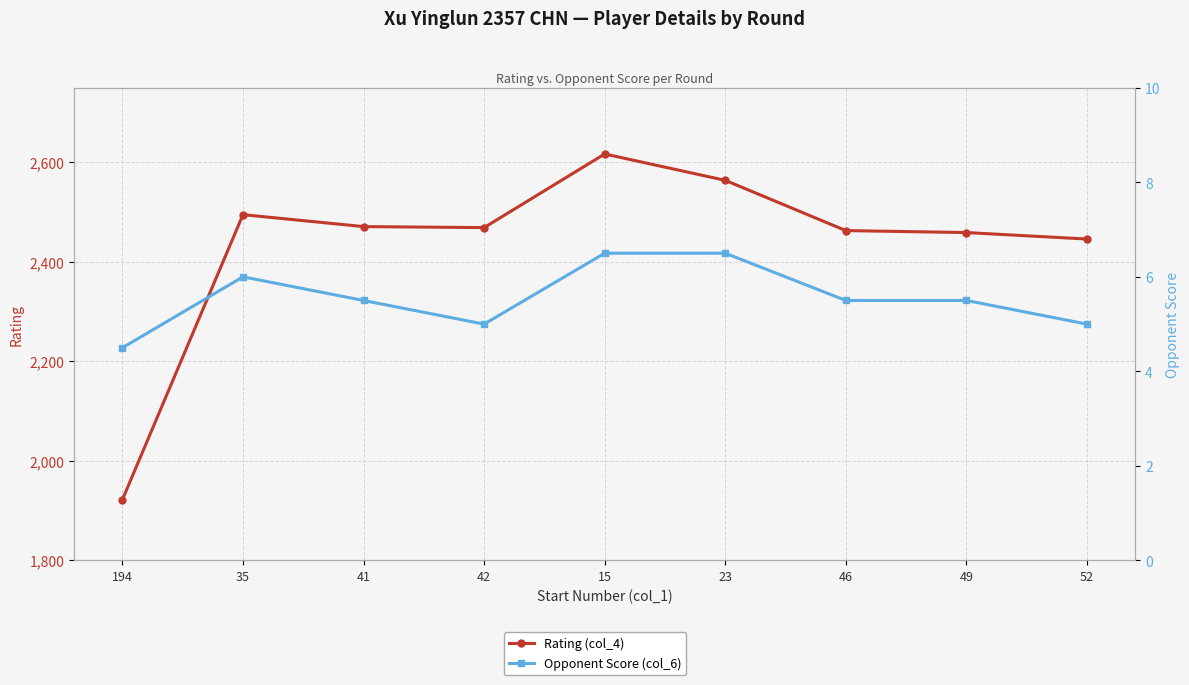

True or false: Opponent Score (col_6) and Rating (col_4) cross at least once.

False